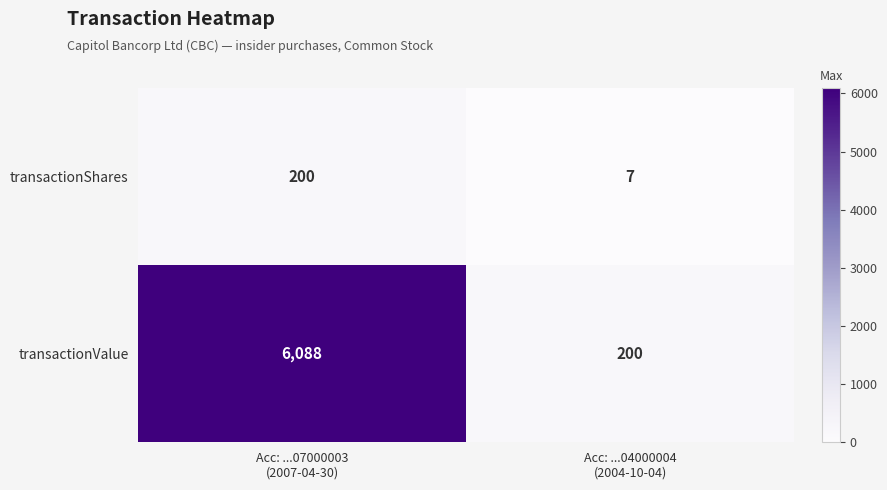

List the series in order of their peak value, highest first.

transactionValue, transactionShares